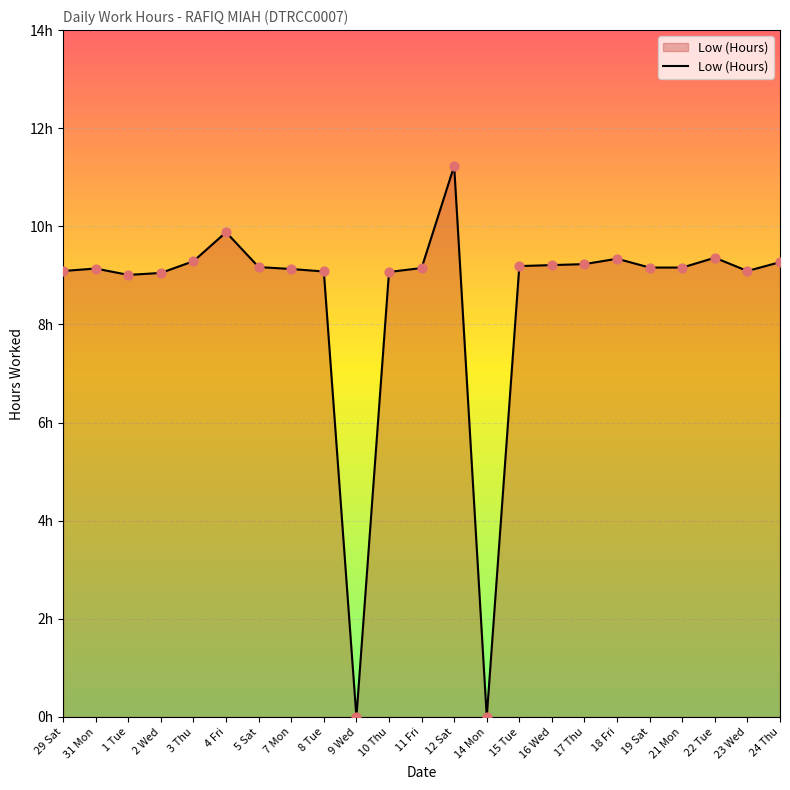

Approximately how many times larger is the value at 16 Wed compared to 29 Sat?

1.0